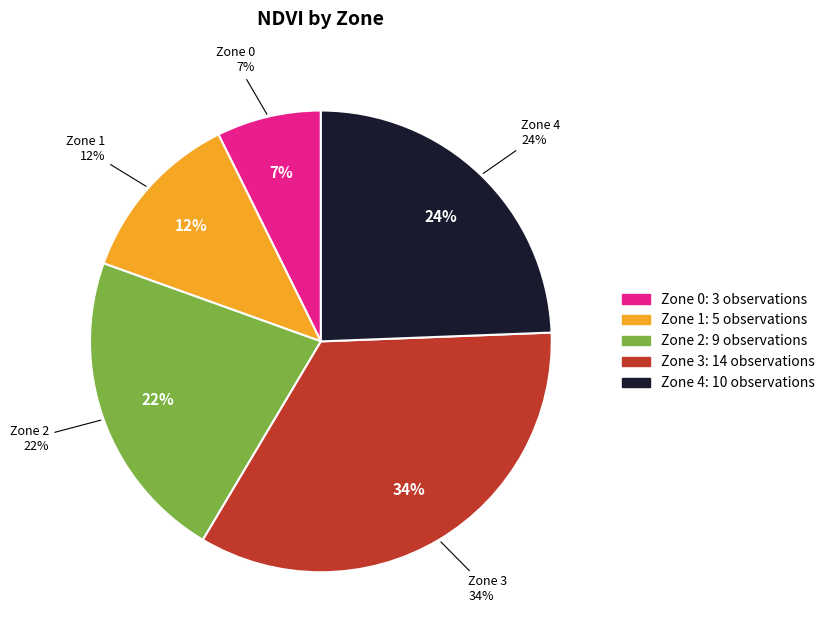

What percentage is the Zone 2 slice, to the nearest percent?

22%